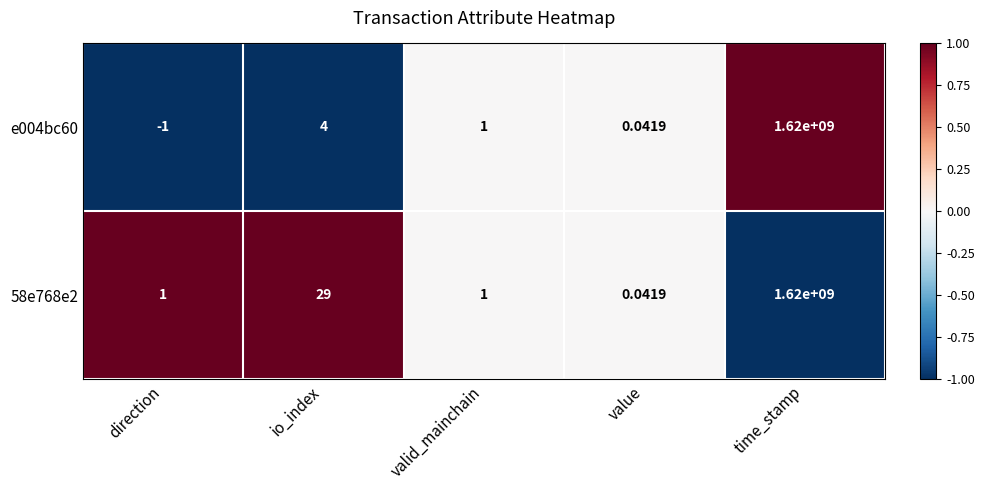

At which label does e004bc60 first exceed 1?

io_index